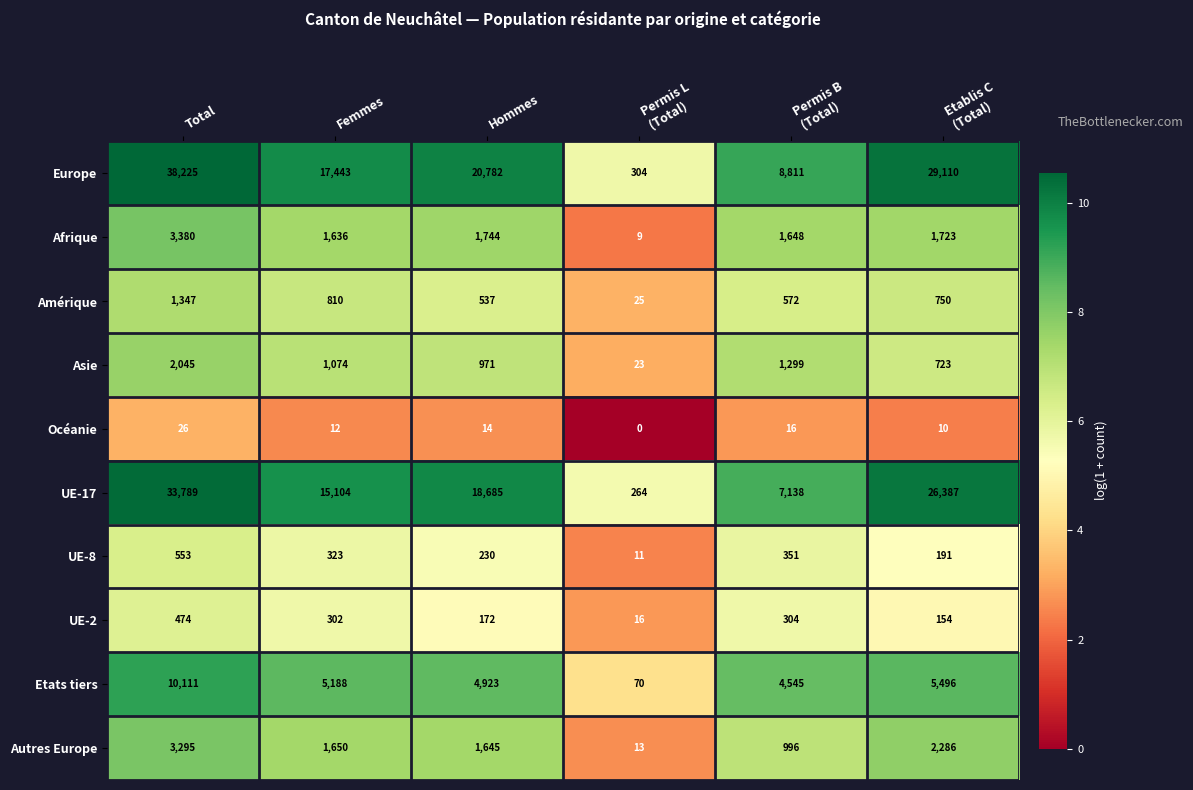

Which label corresponds to the largest value in the chart?

Total